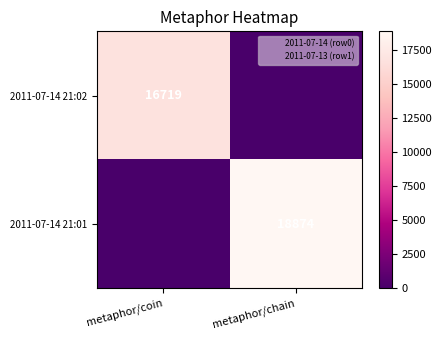

Which has a higher value, metaphor/chain or metaphor/coin?

metaphor/coin